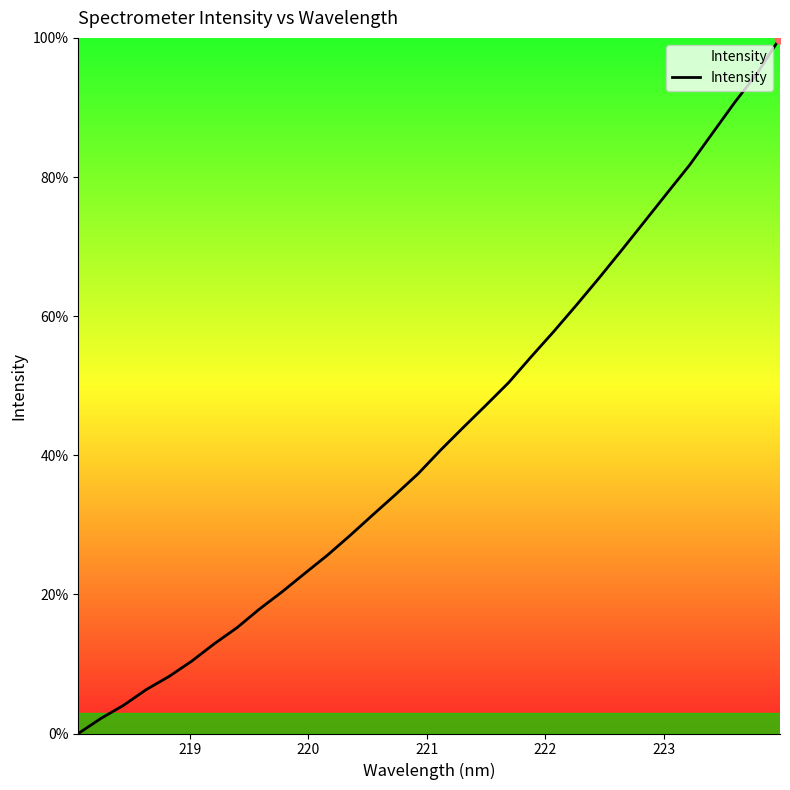

What is the maximum value shown in the chart?

100.0